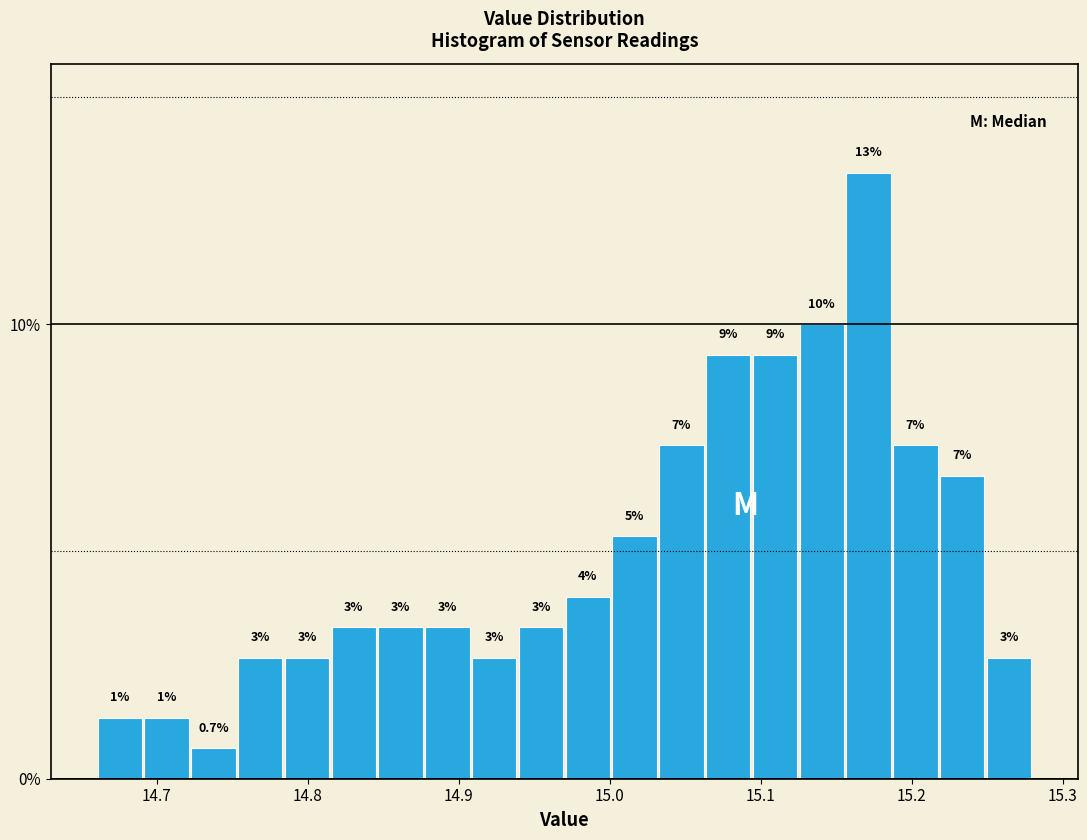

Read against the x-axis, roughly where is the centre of the tallest bar?

15.17